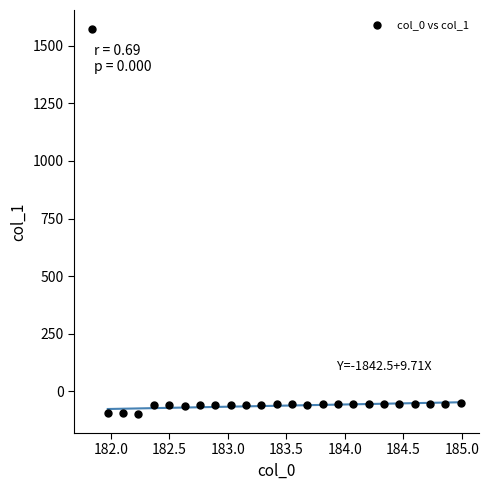

What is the range of X values (max minus min)?

3.1